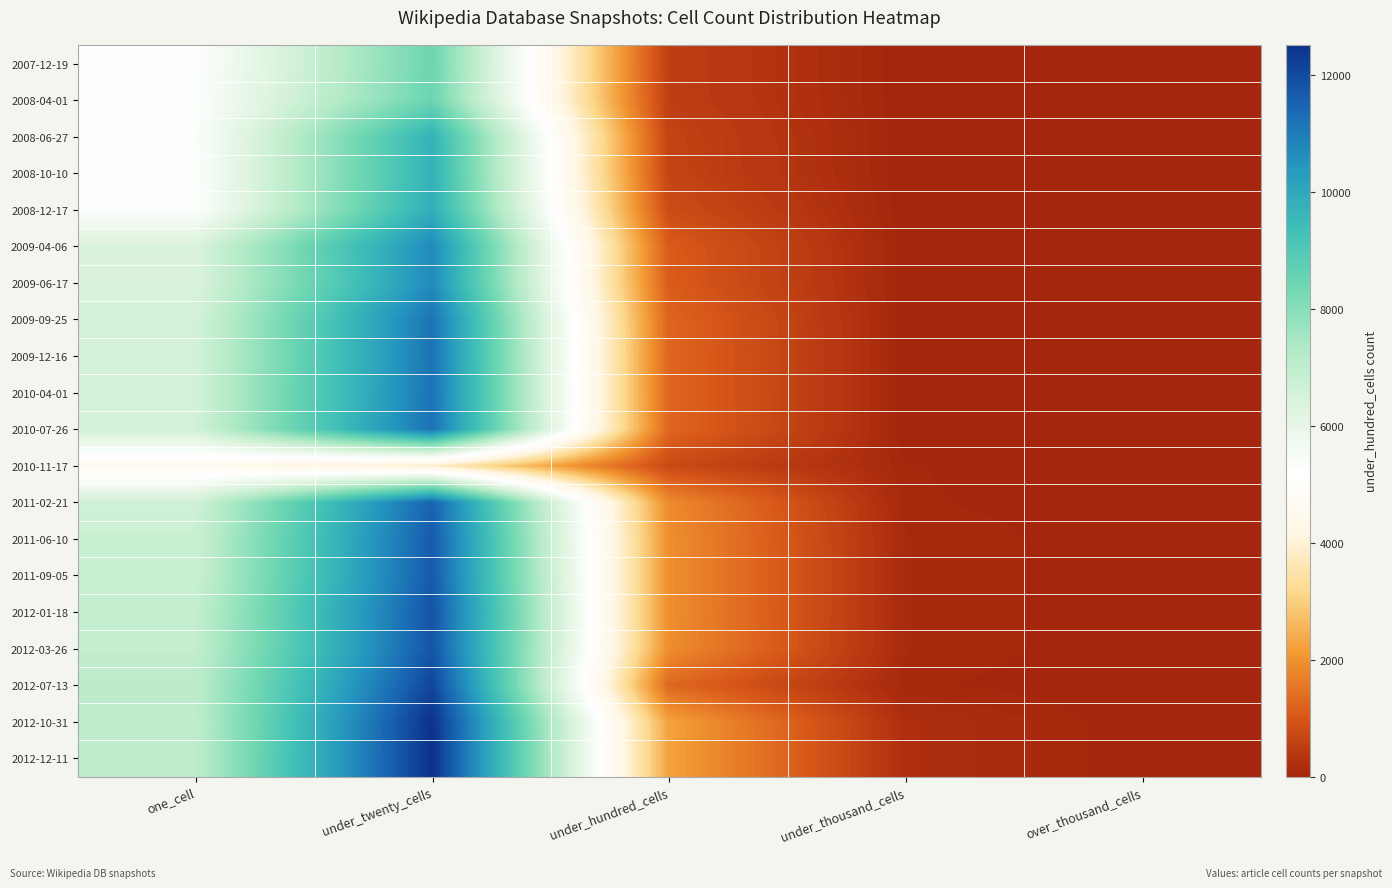

Reading right to left, transcribe all the data shown in this chart.

2007-12-19: over_thousand_cells=0	under_thousand_cells=1	under_hundred_cells=528	under_twenty_cells=8449	one_cell=5250
2008-04-01: over_thousand_cells=0	under_thousand_cells=1	under_hundred_cells=532	under_twenty_cells=8475	one_cell=5317
2008-06-27: over_thousand_cells=0	under_thousand_cells=1	under_hundred_cells=631	under_twenty_cells=9725	one_cell=5323
2008-10-10: over_thousand_cells=0	under_thousand_cells=1	under_hundred_cells=640	under_twenty_cells=9755	one_cell=5307
2008-12-17: over_thousand_cells=0	under_thousand_cells=2	under_hundred_cells=807	under_twenty_cells=9845	one_cell=5277
2009-04-06: over_thousand_cells=0	under_thousand_cells=3	under_hundred_cells=1099	under_twenty_cells=10719	one_cell=6399
2009-06-17: over_thousand_cells=0	under_thousand_cells=3	under_hundred_cells=1114	under_twenty_cells=10698	one_cell=6381
2009-09-25: over_thousand_cells=0	under_thousand_cells=5	under_hundred_cells=1265	under_twenty_cells=11171	one_cell=6546
2009-12-16: over_thousand_cells=0	under_thousand_cells=5	under_hundred_cells=1280	under_twenty_cells=11171	one_cell=6555
2010-04-01: over_thousand_cells=0	under_thousand_cells=5	under_hundred_cells=1280	under_twenty_cells=11190	one_cell=6572
2010-07-26: over_thousand_cells=0	under_thousand_cells=5	under_hundred_cells=1287	under_twenty_cells=11194	one_cell=6593
2010-11-17: over_thousand_cells=0	under_thousand_cells=53	under_hundred_cells=753	under_twenty_cells=3844	one_cell=4594
2011-02-21: over_thousand_cells=0	under_thousand_cells=60	under_hundred_cells=1875	under_twenty_cells=11511	one_cell=6636
2011-06-10: over_thousand_cells=0	under_thousand_cells=101	under_hundred_cells=1944	under_twenty_cells=11671	one_cell=6766
2011-09-05: over_thousand_cells=0	under_thousand_cells=101	under_hundred_cells=1944	under_twenty_cells=11671	one_cell=6767
2012-01-18: over_thousand_cells=0	under_thousand_cells=101	under_hundred_cells=1945	under_twenty_cells=11822	one_cell=6908
2012-03-26: over_thousand_cells=0	under_thousand_cells=100	under_hundred_cells=1928	under_twenty_cells=11786	one_cell=6920
2012-07-13: over_thousand_cells=0	under_thousand_cells=60	under_hundred_cells=1306	under_twenty_cells=12105	one_cell=7065
2012-10-31: over_thousand_cells=0	under_thousand_cells=209	under_hundred_cells=2247	under_twenty_cells=12500	one_cell=7009
2012-12-11: over_thousand_cells=0	under_thousand_cells=209	under_hundred_cells=2247	under_twenty_cells=12502	one_cell=7021